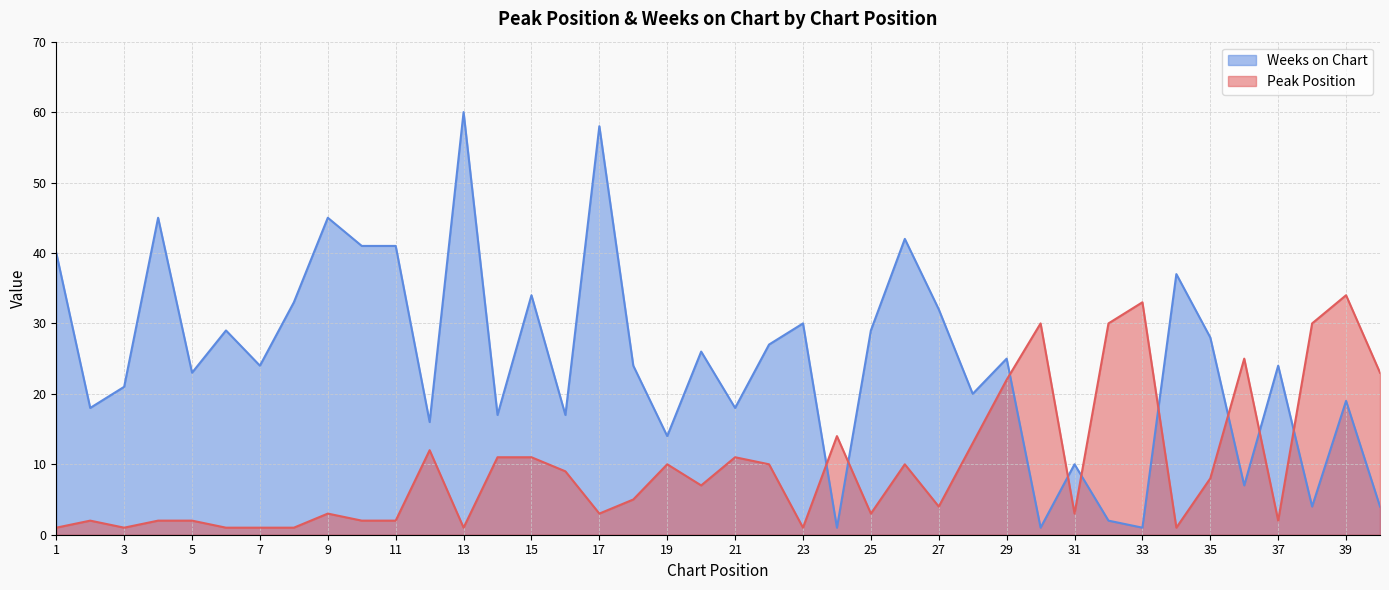

Reading right to left, extract all data points from this chart.

Peak Position: 40=23	39=34	38=30	37=2	36=25	35=8	34=1	33=33	32=30	31=3	30=30	29=22	28=13	27=4	26=10	25=3	24=14	23=1	22=10	21=11	20=7	19=10	18=5	17=3	16=9	15=11	14=11	13=1	12=12	11=2	10=2	9=3	8=1	7=1	6=1	5=2	4=2	3=1	2=2	1=1
Weeks on Chart: 40=4	39=19	38=4	37=24	36=7	35=28	34=37	33=1	32=2	31=10	30=1	29=25	28=20	27=32	26=42	25=29	24=1	23=30	22=27	21=18	20=26	19=14	18=24	17=58	16=17	15=34	14=17	13=60	12=16	11=41	10=41	9=45	8=33	7=24	6=29	5=23	4=45	3=21	2=18	1=40